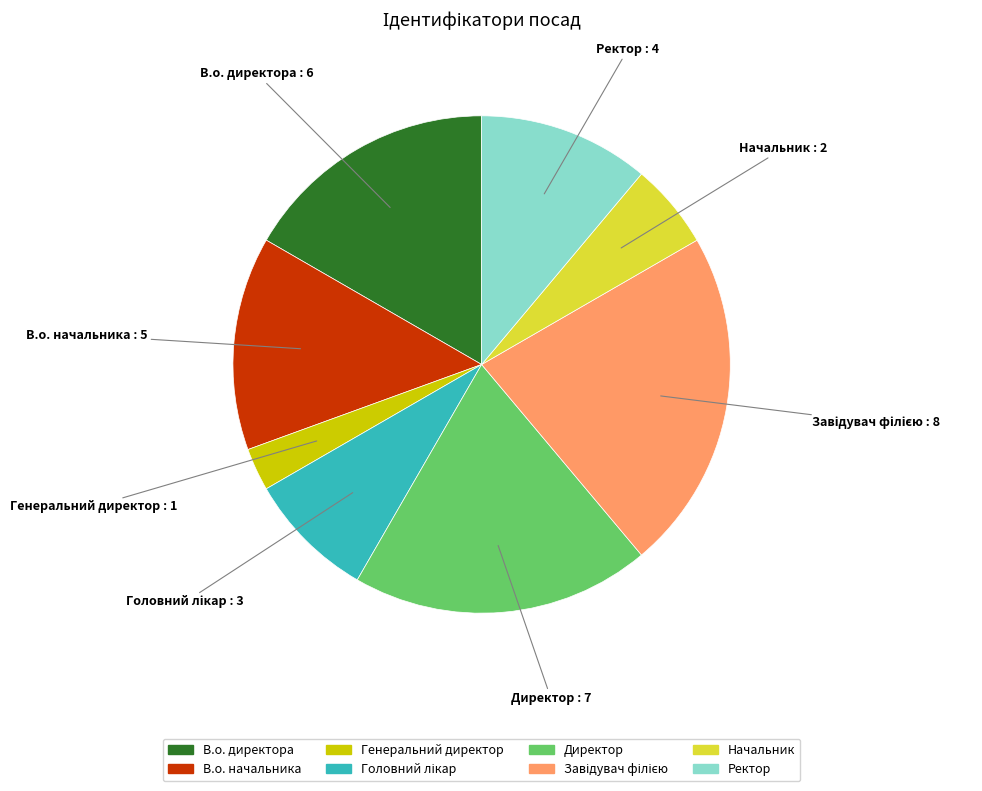

How many slices are in this pie chart?

8